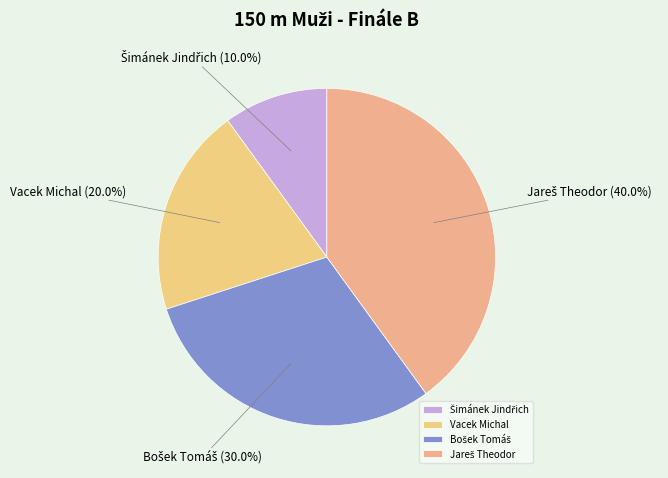

Count the number of slices in the pie.

4